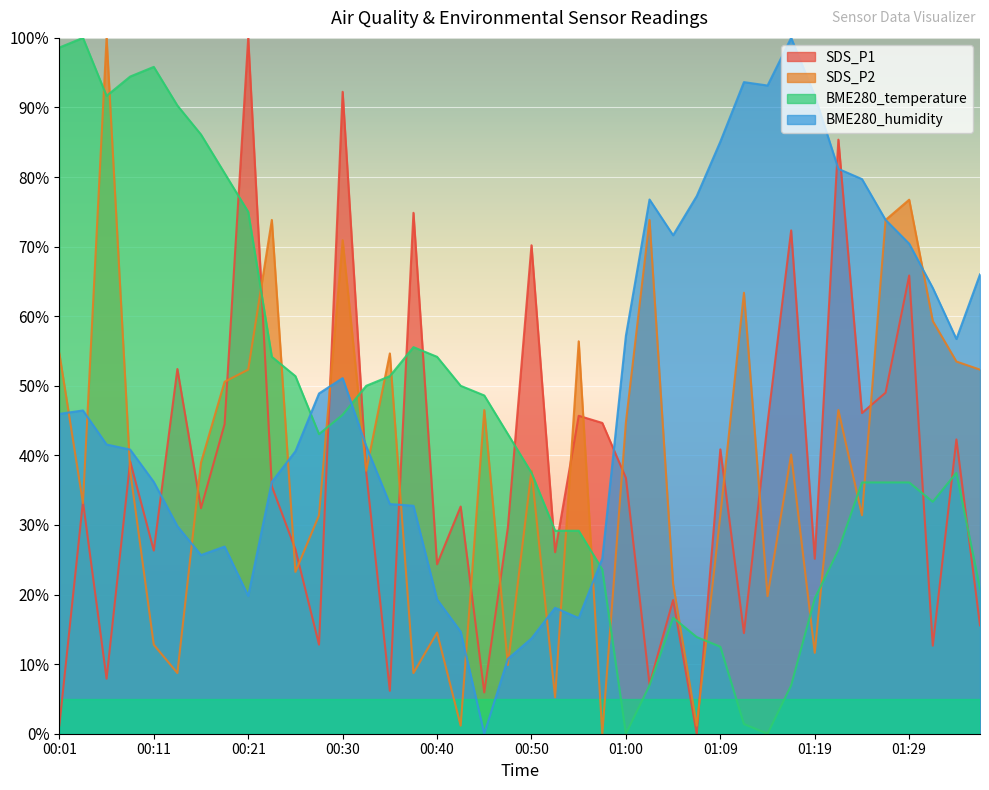

How many lines are shown in the chart?

4